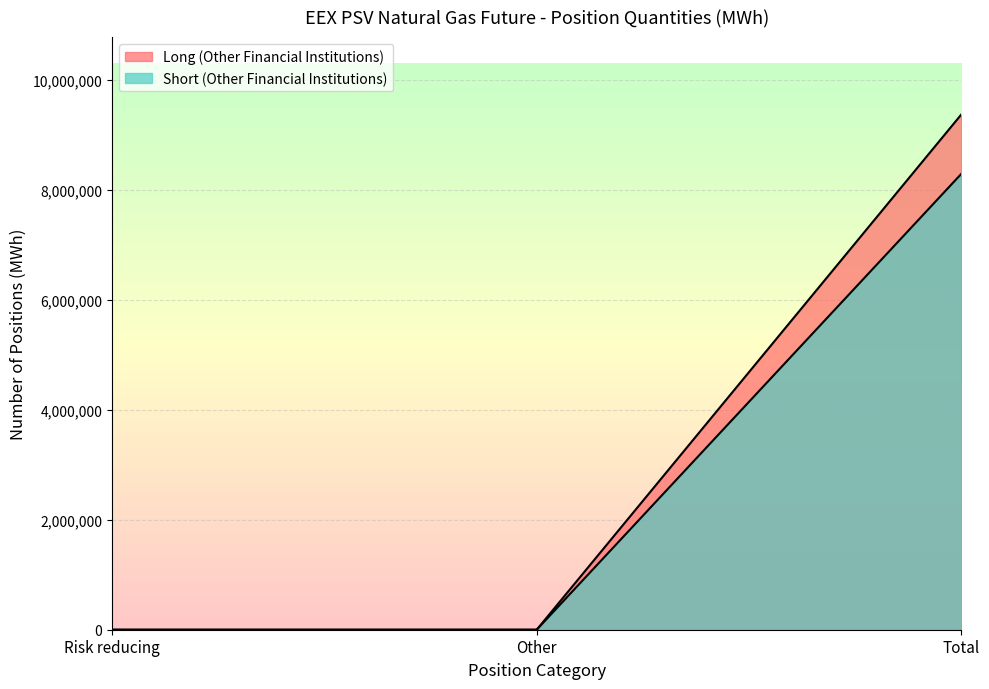

Which series has the widest spread of values?

Long (Other Financial Institutions)